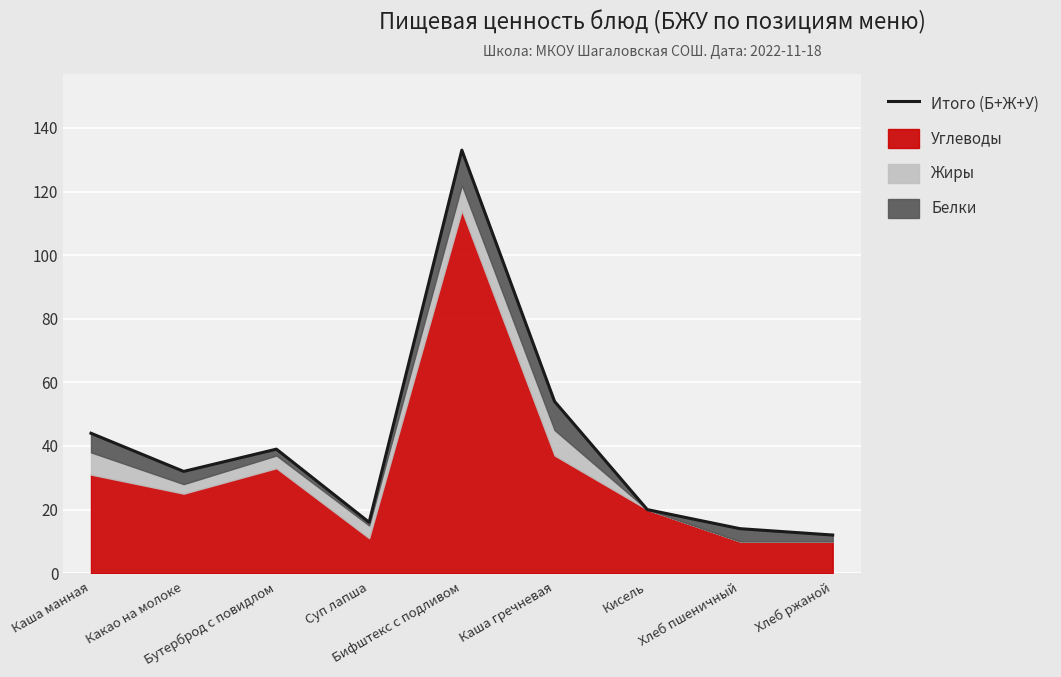

At which category does the data reach its first local peak?

Бутерброд с повидлом